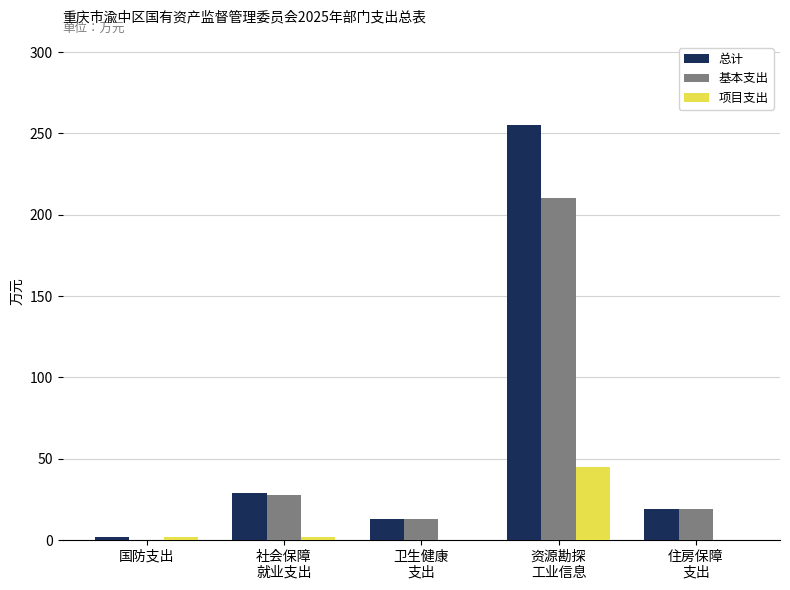

How many groups of bars are there?

5